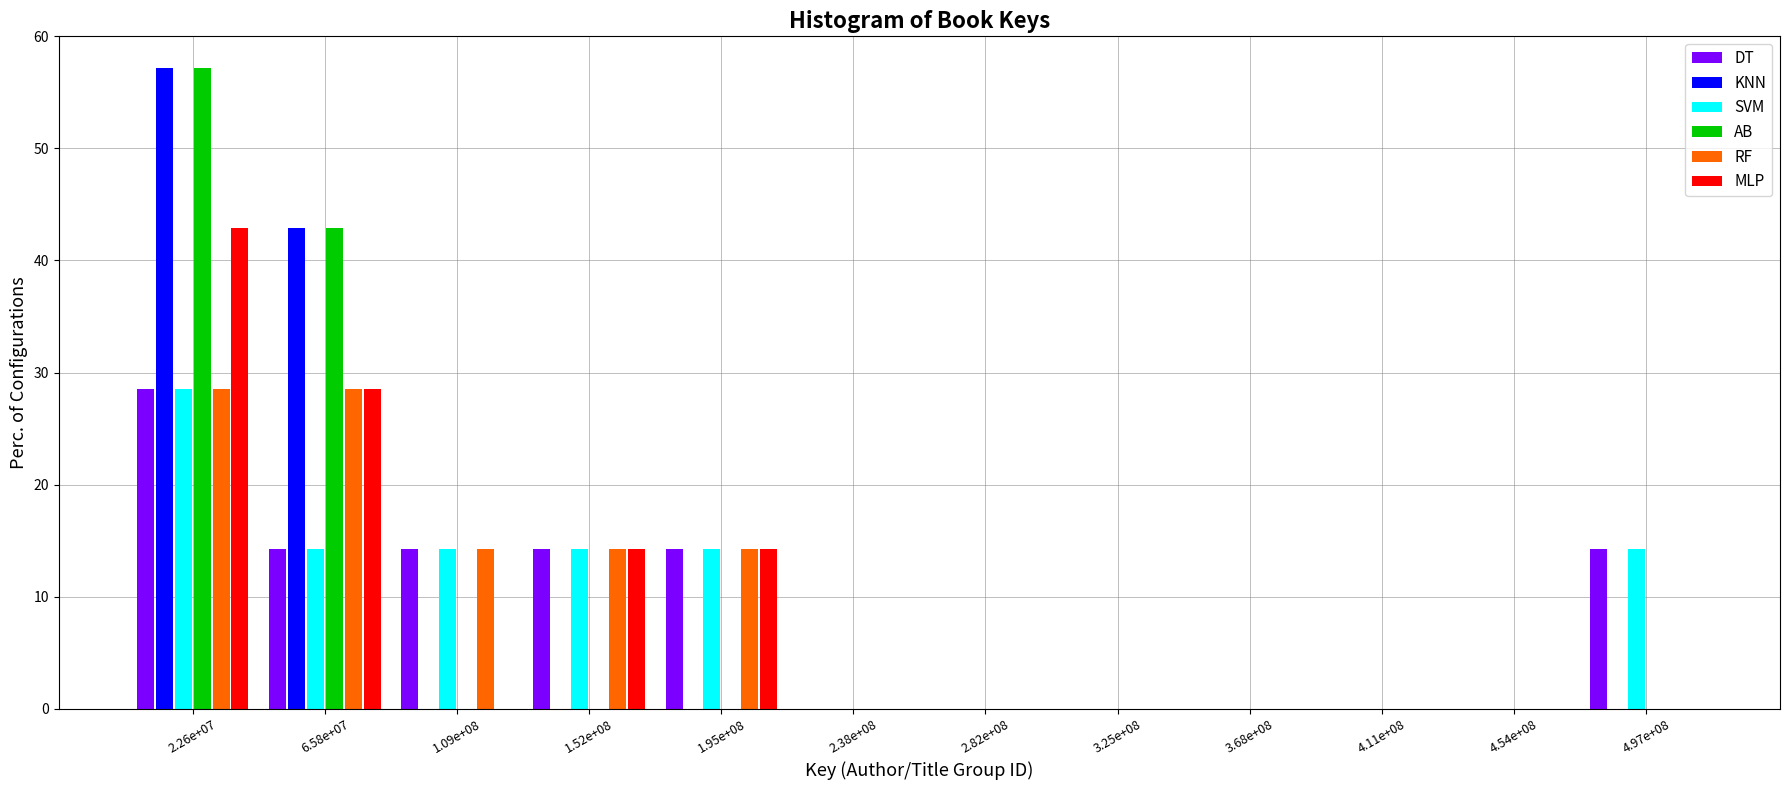

At which category is the sum across all series the highest?

2.26e+07